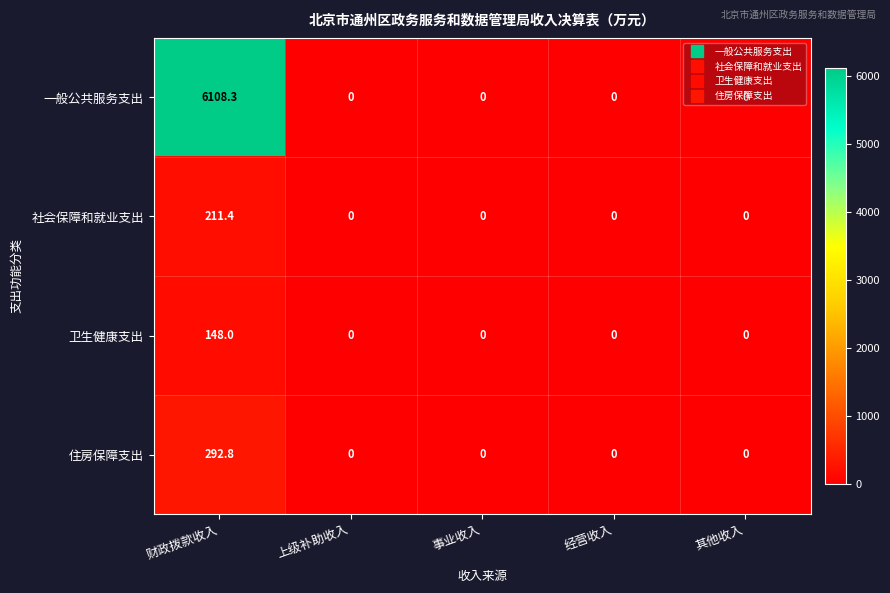

At how many categories does at least one series exceed 1415?

1